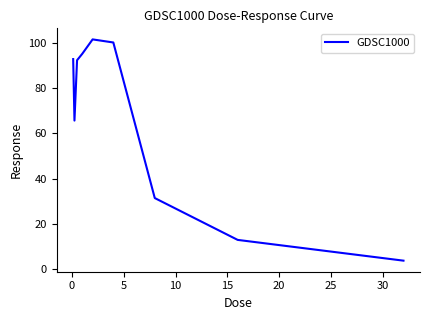

What is the maximum value shown in the chart?

101.6